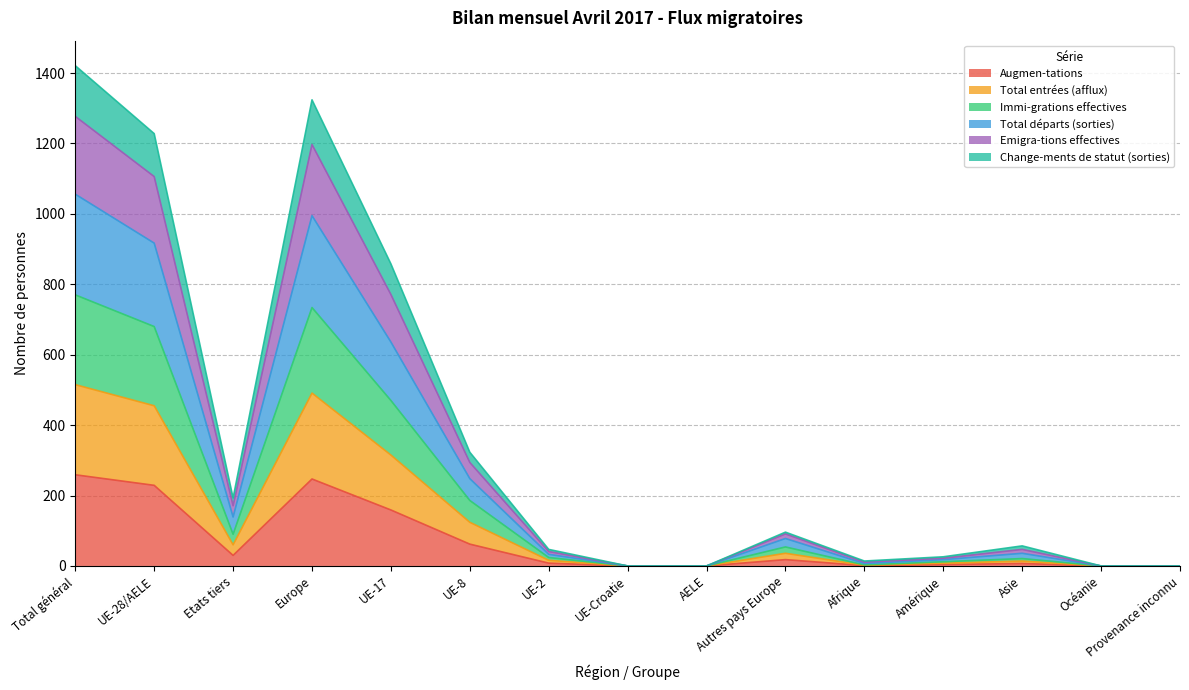

True or false: Emigra-tions effectives and Total départs (sorties) intersect in this chart.

False